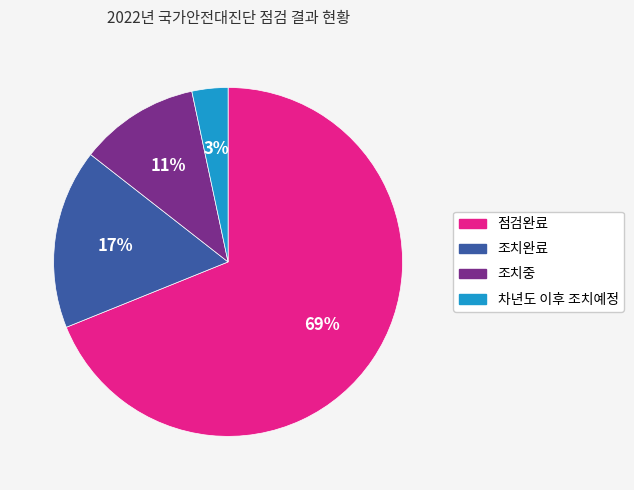

Which has a higher value, 조치완료 or 차년도 이후 조치예정?

조치완료